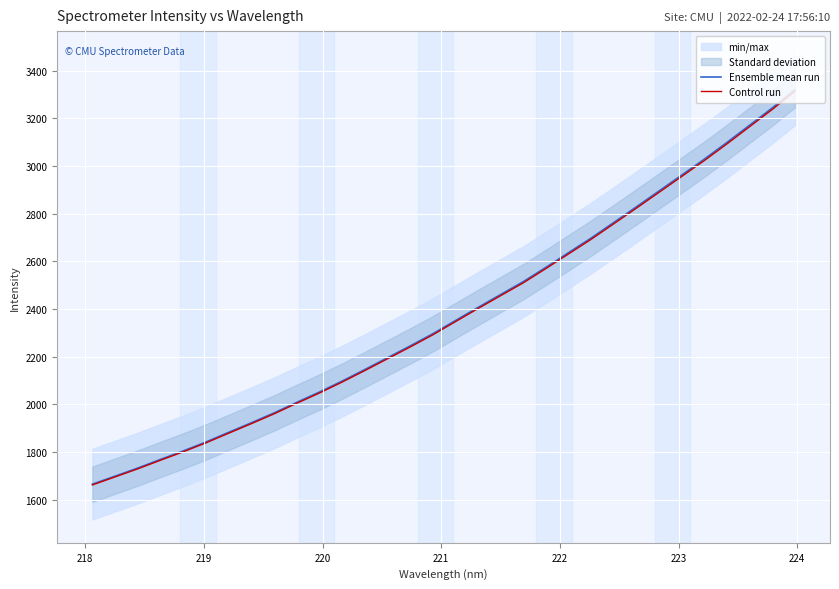

Reading right to left, extract all data points from this chart.

Ensemble mean run: 3319.5	3243.3	3170.9	3098.7	3028.7	2961.8	2895.2	2828.7	2763.0	2697.8	2636.3	2574.7	2514.7	2460.7	2406.5	2351.3	2295.9	2244.8	2195.3	2145.8	2097.6	2051.7	2008.5	1964.1	1923.0	1882.9	1842.5	1805.0	1769.6	1733.5	1699.6	1665.9
Control run: 3312.9	3236.9	3164.6	3092.6	3022.6	2955.9	2889.4	2823.1	2757.4	2692.4	2631.0	2569.5	2509.7	2455.8	2401.7	2346.6	2291.3	2240.3	2190.9	2141.5	2093.4	2047.6	2004.5	1960.2	1919.2	1879.1	1838.8	1801.4	1766.1	1730.0	1696.2	1662.6